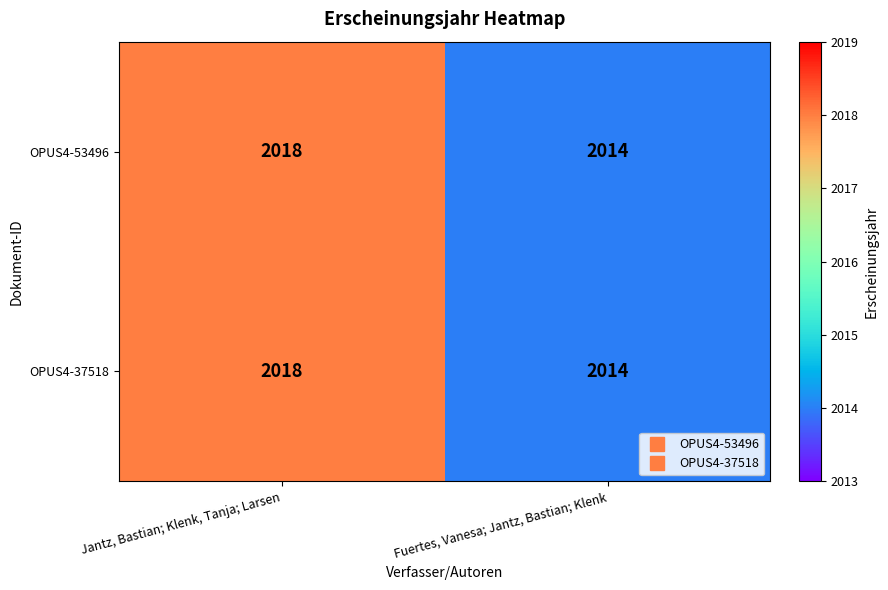

How many categories are shown in the chart?

2